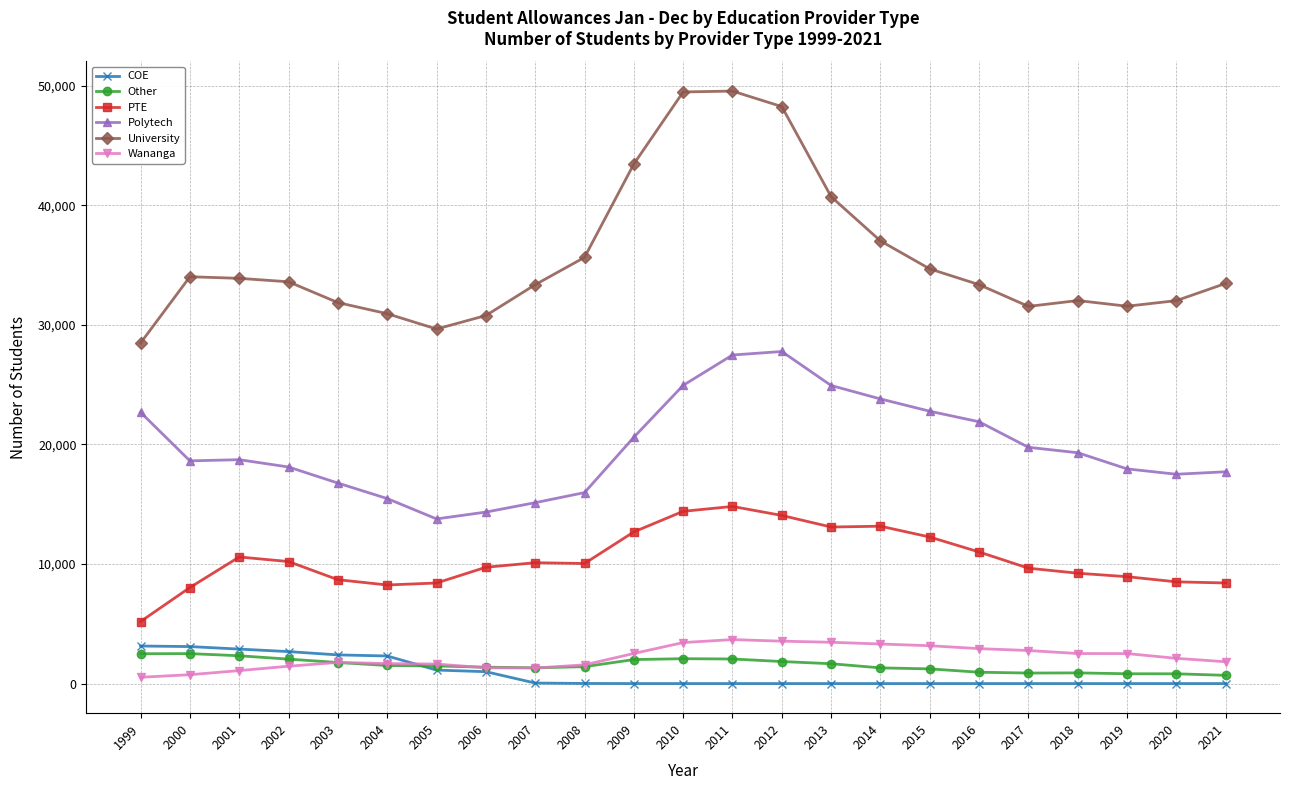

Is this an area chart (filled region under the line)?

No